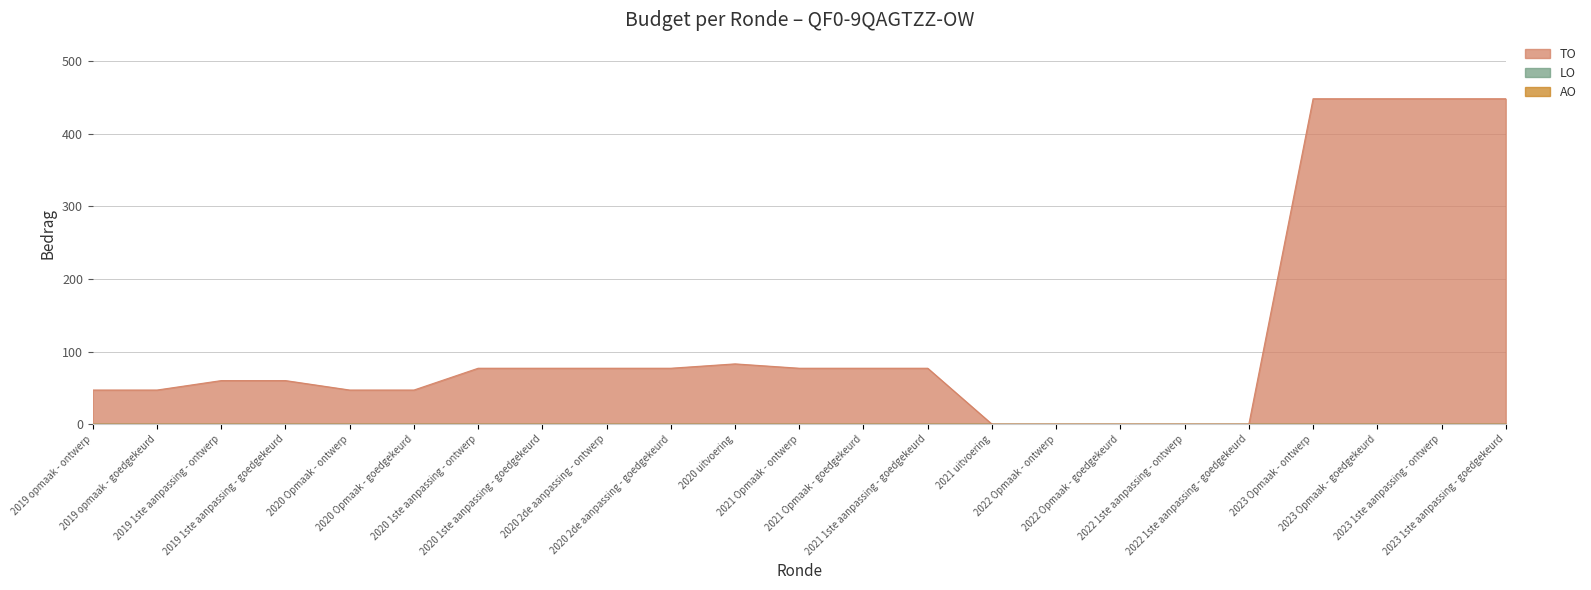

How many lines are shown in the chart?

3